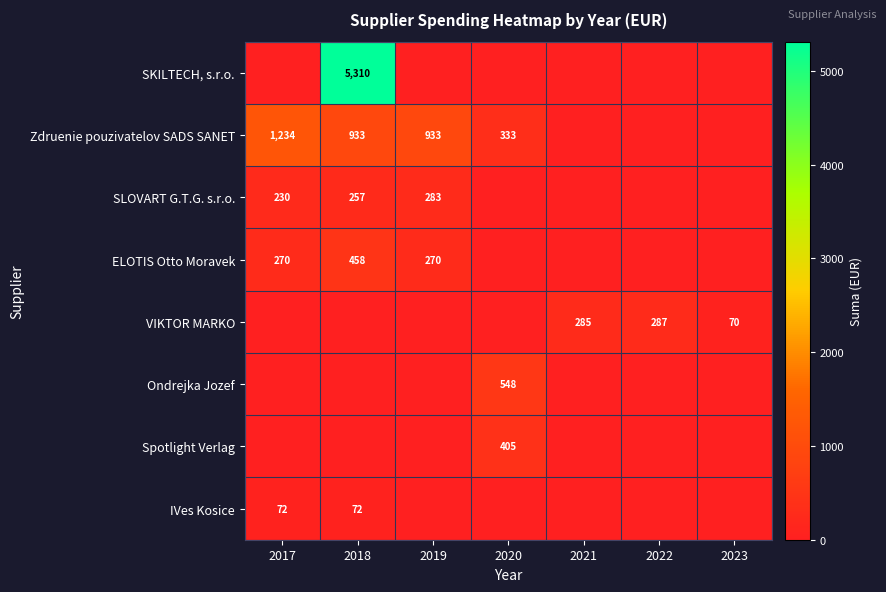

What is the total value across all series at 2022?

287.2